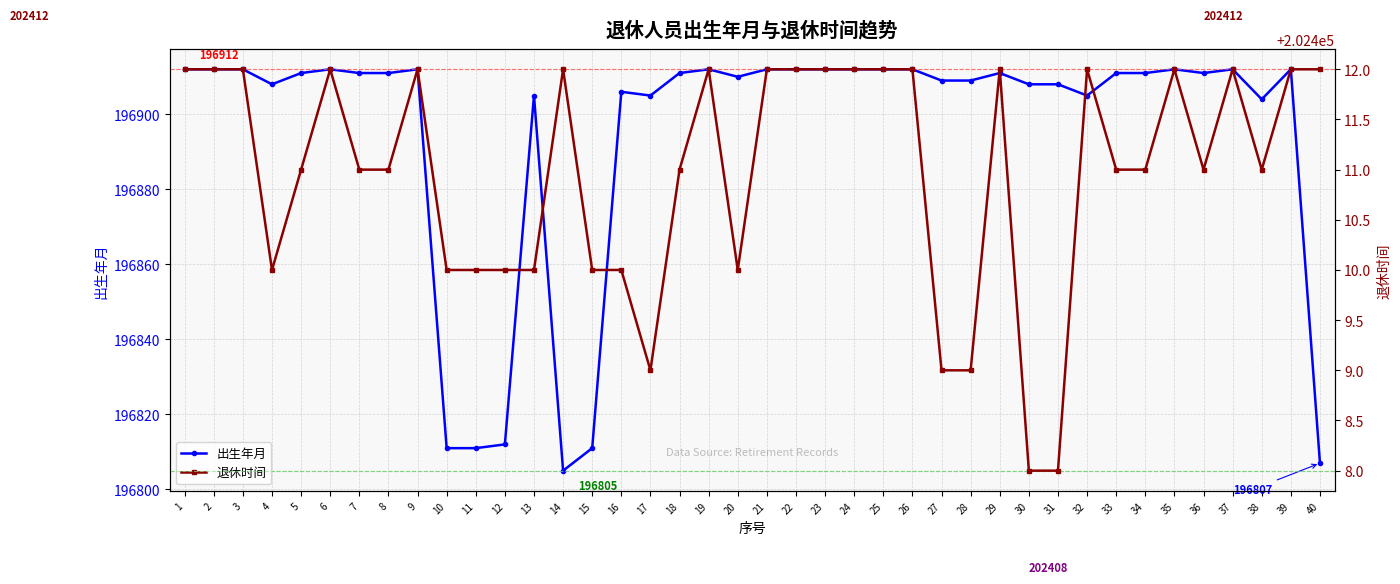

Between 16 and 3, which is larger?

3